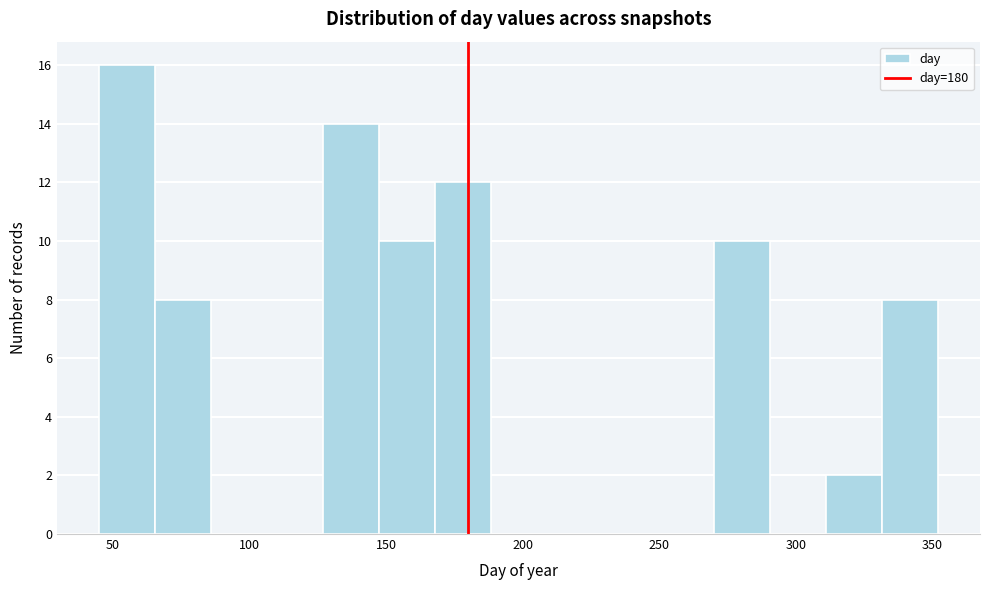

Reading left to right, list every bar in this chart as the range it spans on the x-axis followed by its height. Neither the bar edges nor the heights are printed on the chart, so give them approximately, as read against the axes.

45 to 65: 16
65 to 85: 8
85 to 105: 0
105 to 125: 0
125 to 145: 14
145 to 170: 10
170 to 190: 12
190 to 210: 0
210 to 230: 0
230 to 250: 0
250 to 270: 0
270 to 290: 10
290 to 310: 0
310 to 330: 2
330 to 350: 8